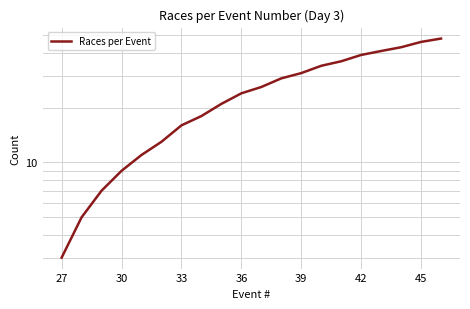

What is the difference between the maximum and minimum values?

45